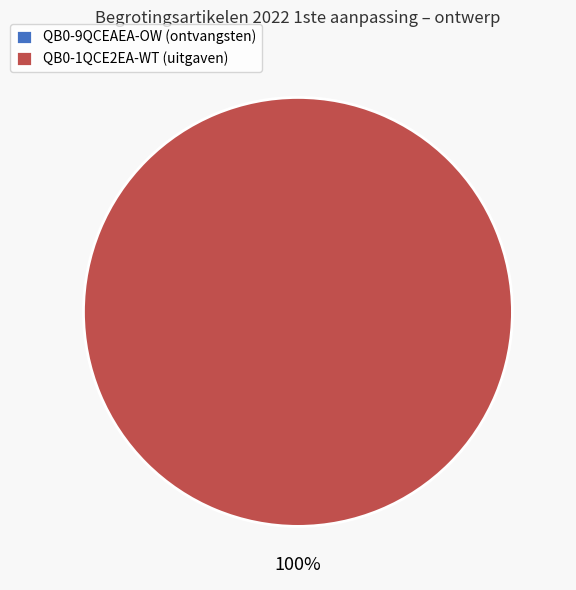

How many segments does this pie chart have?

2